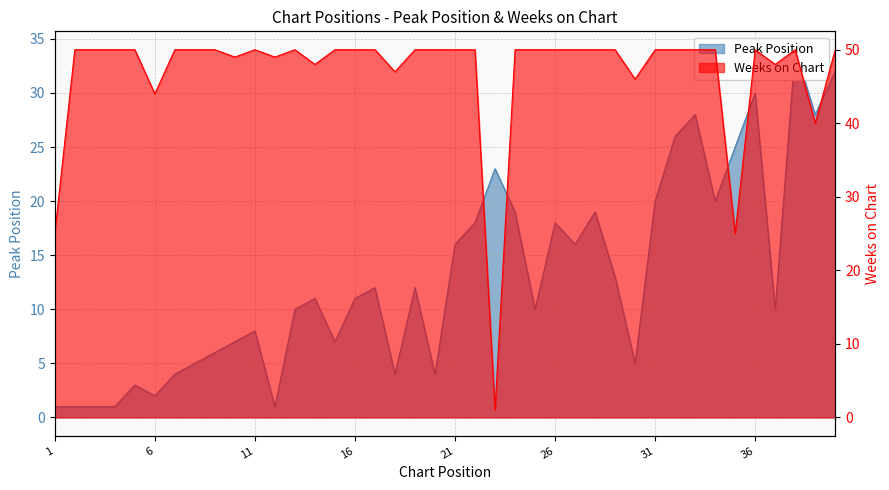

What is the approximate value of Peak Position at 13?

10